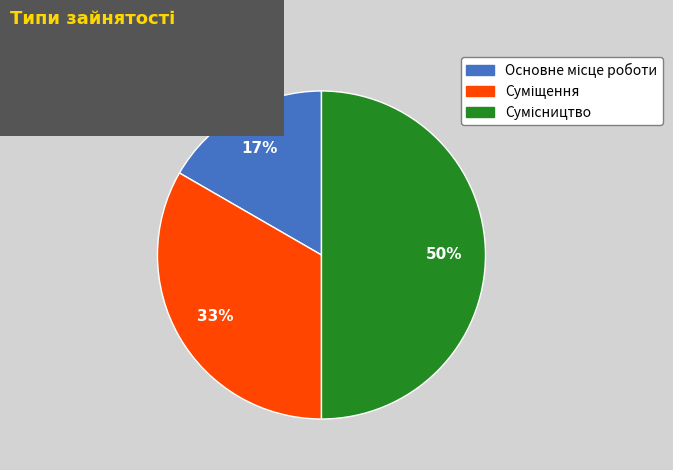

To the nearest percent, what is the difference between the largest and smallest slice percentages?

33%